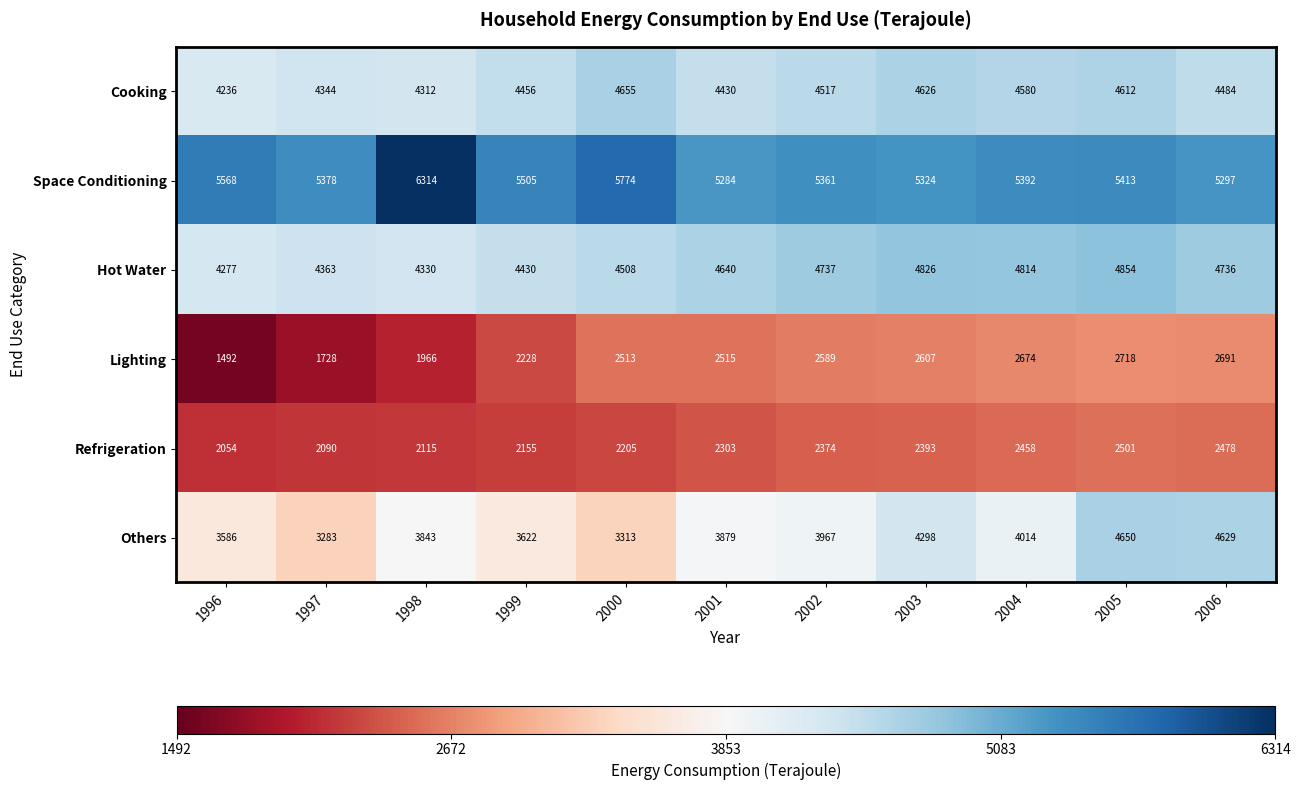

At which label does Others reach its minimum?

1997